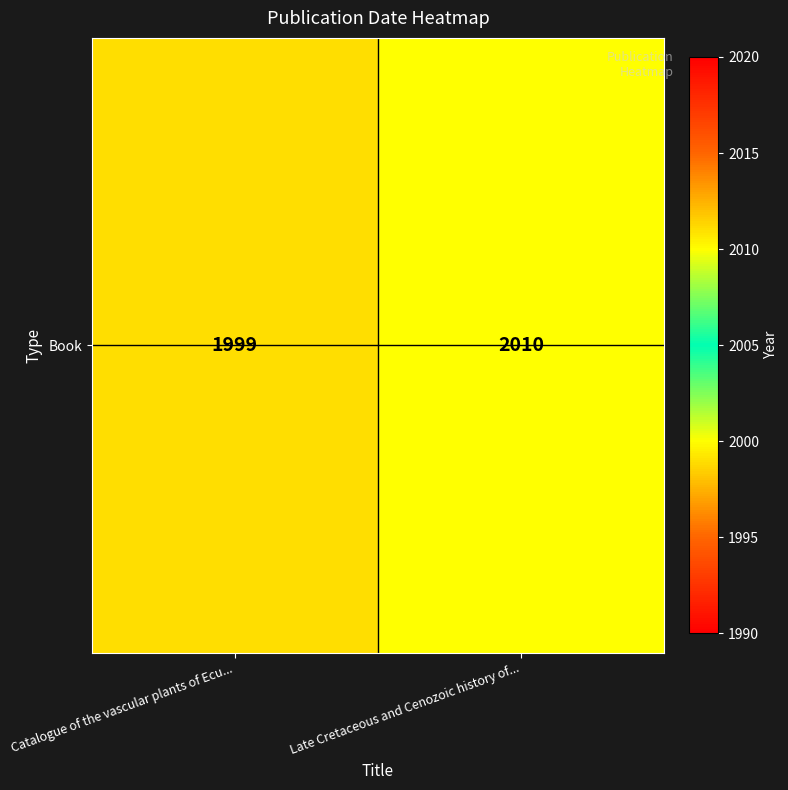

Is it true that the value at Catalogue of the vascular plants of Ecu... is 1999?

True